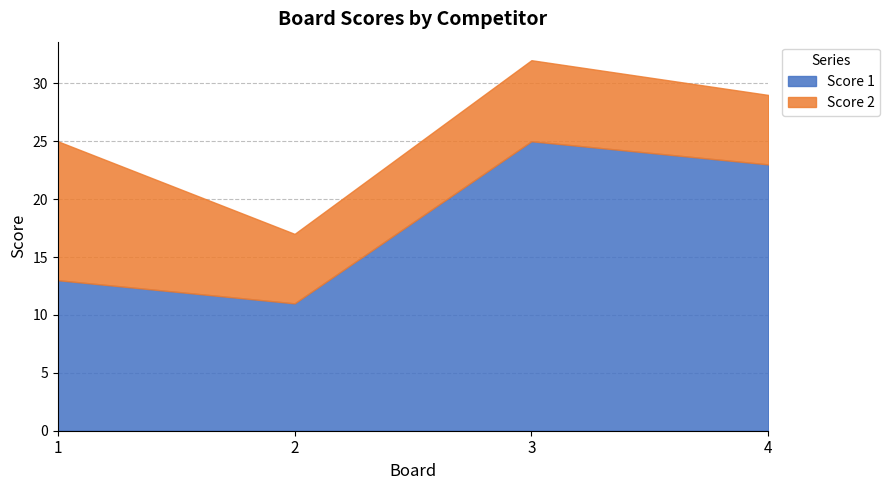

At which category does Score 2 reach its first local valley?

2